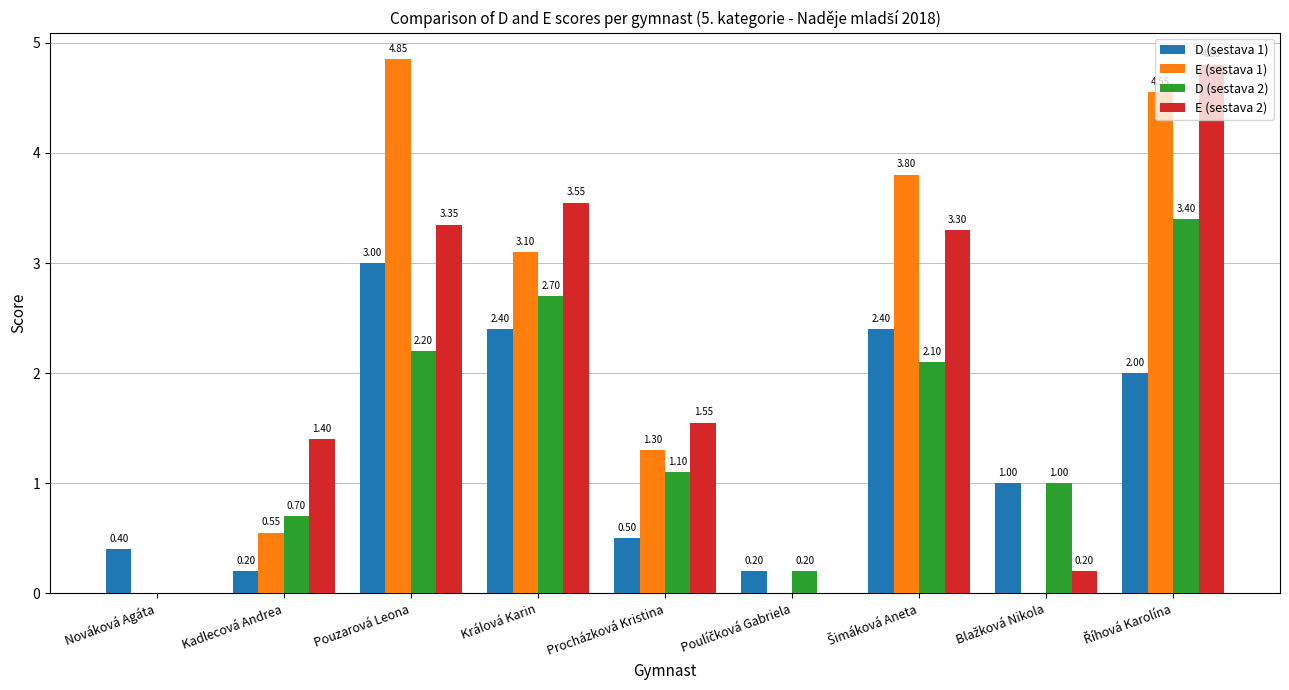

At which label does E (sestava 2) first exceed 1?

Kadlecová Andrea